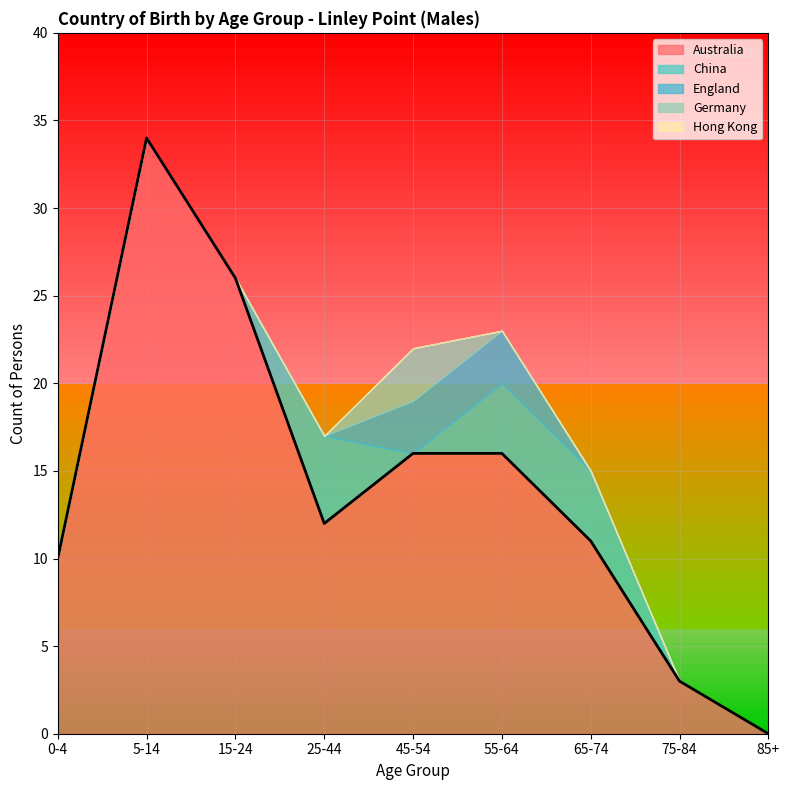

True or false: Germany and China intersect in this chart.

True